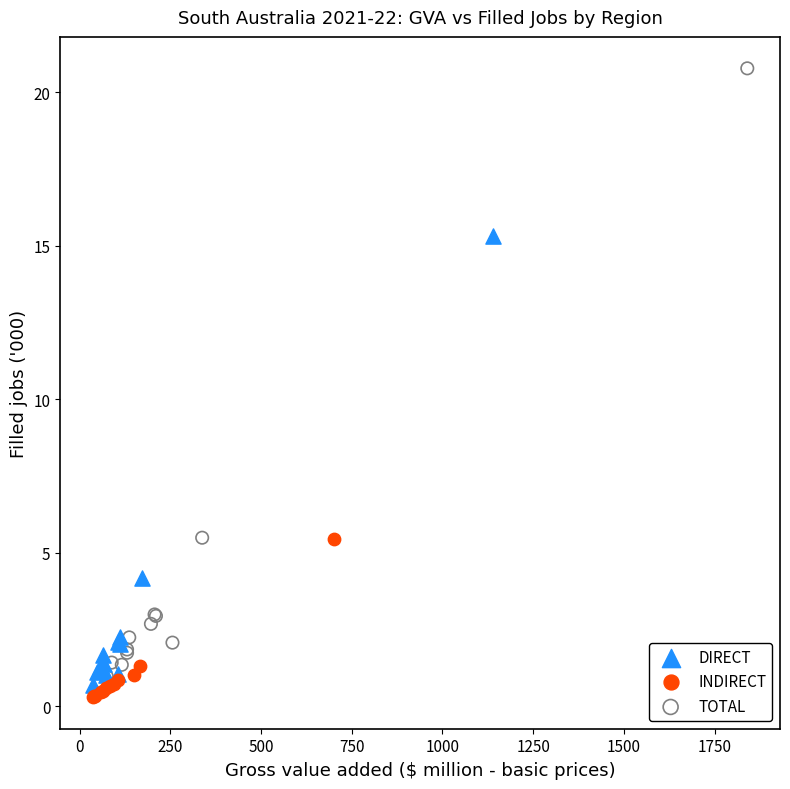

Which series has the widest spread of Y values?

TOTAL